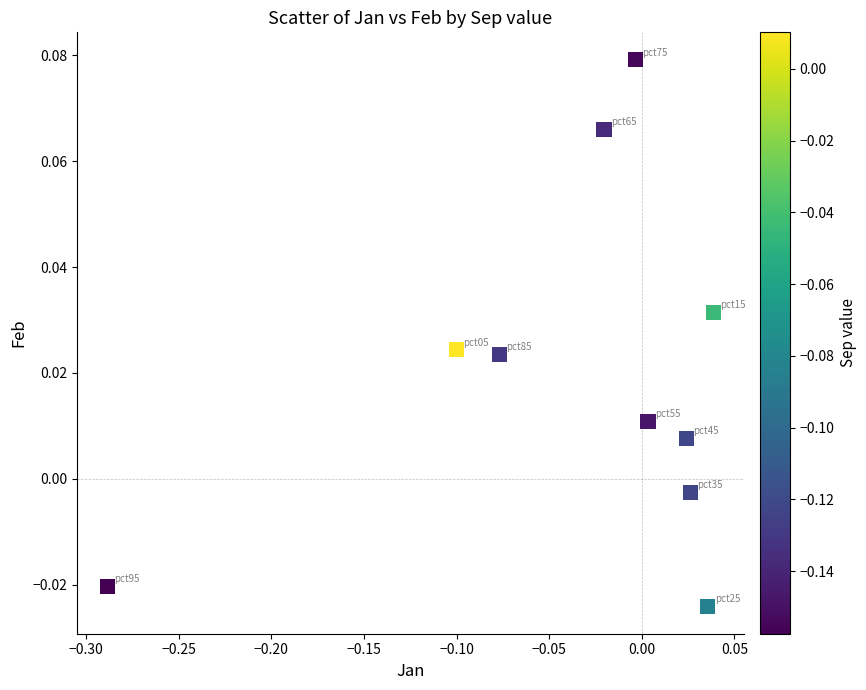

What is the range of X values (max minus min)?

0.3